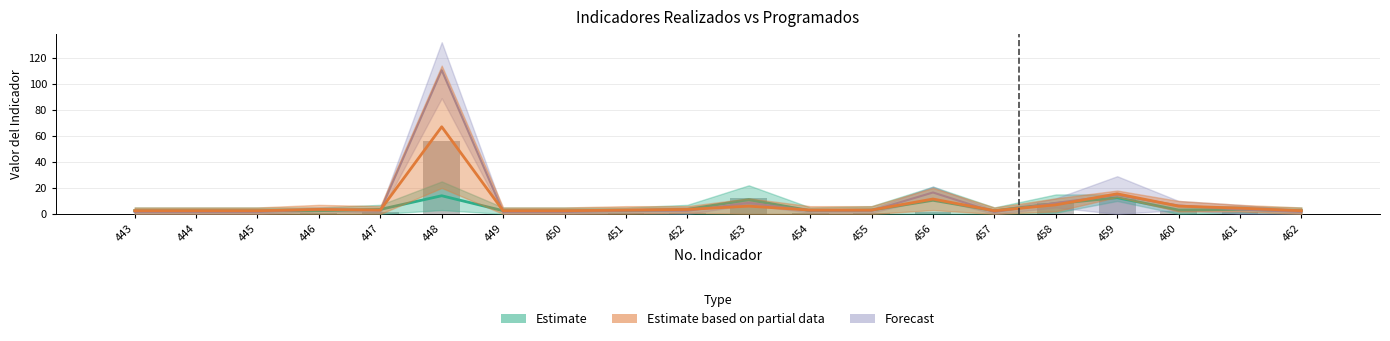

Which has a higher value, 448 or 456?

448